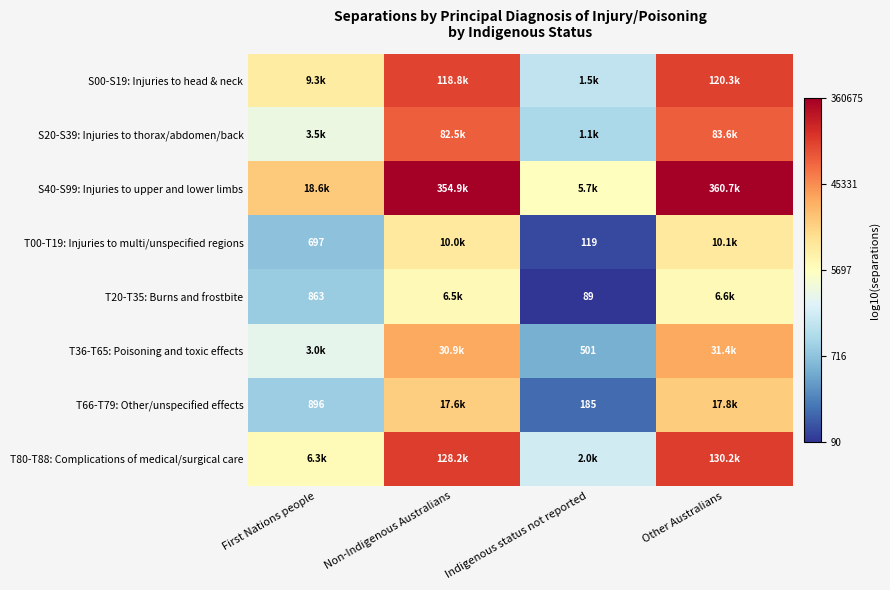

Count the number of categories in the chart.

4